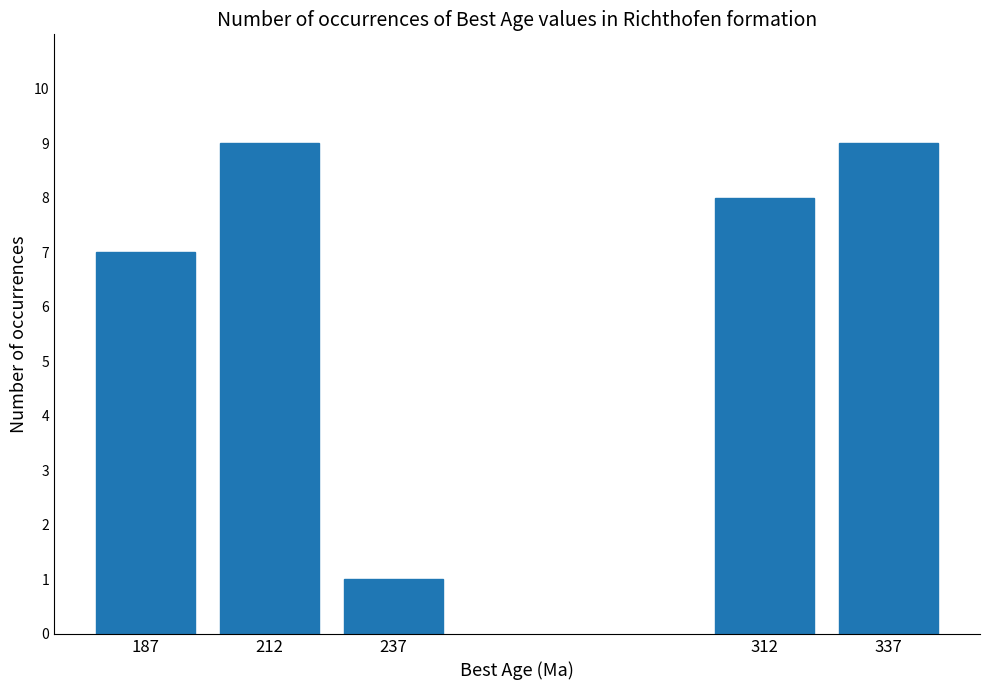

Reading left to right, transcribe all the data shown in this chart.

187=7	212=9	237=1	312=8	337=9